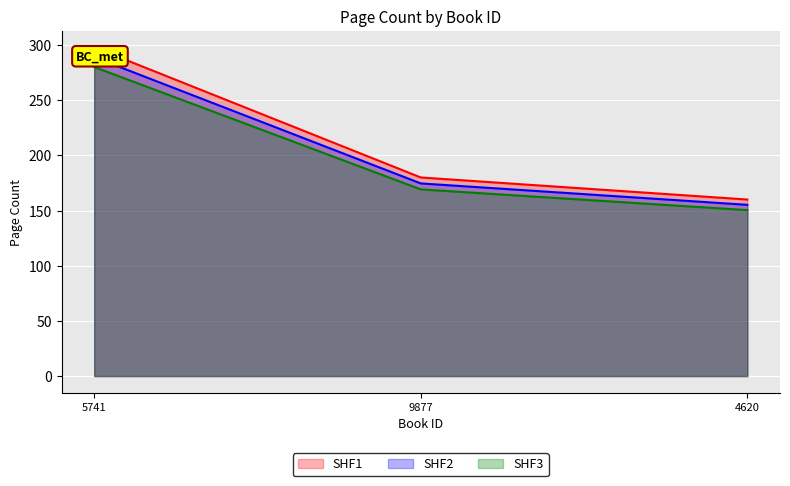

Rank the series by their average value, from highest to lowest.

SHF1, SHF2, SHF3